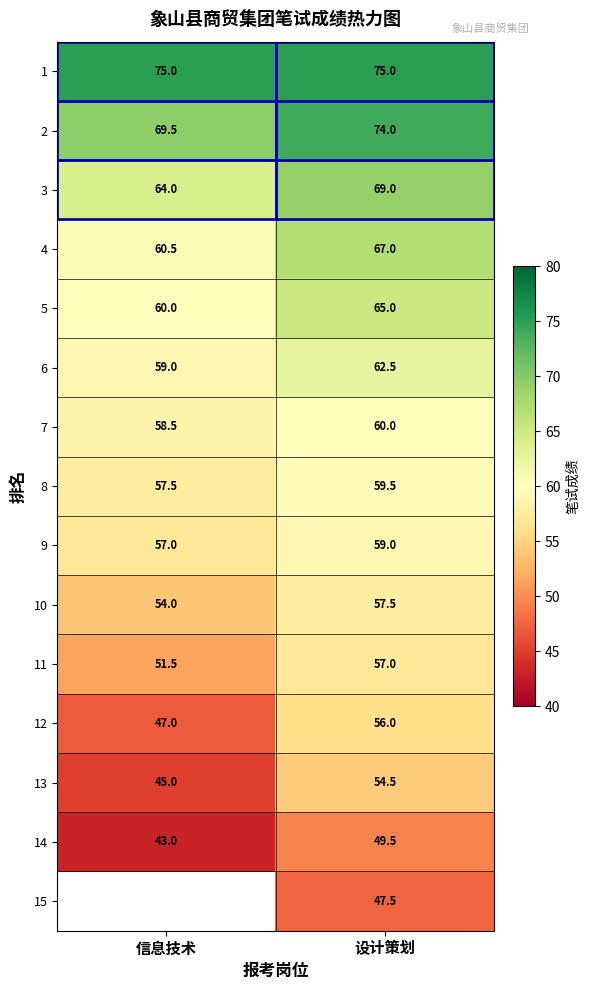

At which category does the chart reach its peak across all series?

信息技术